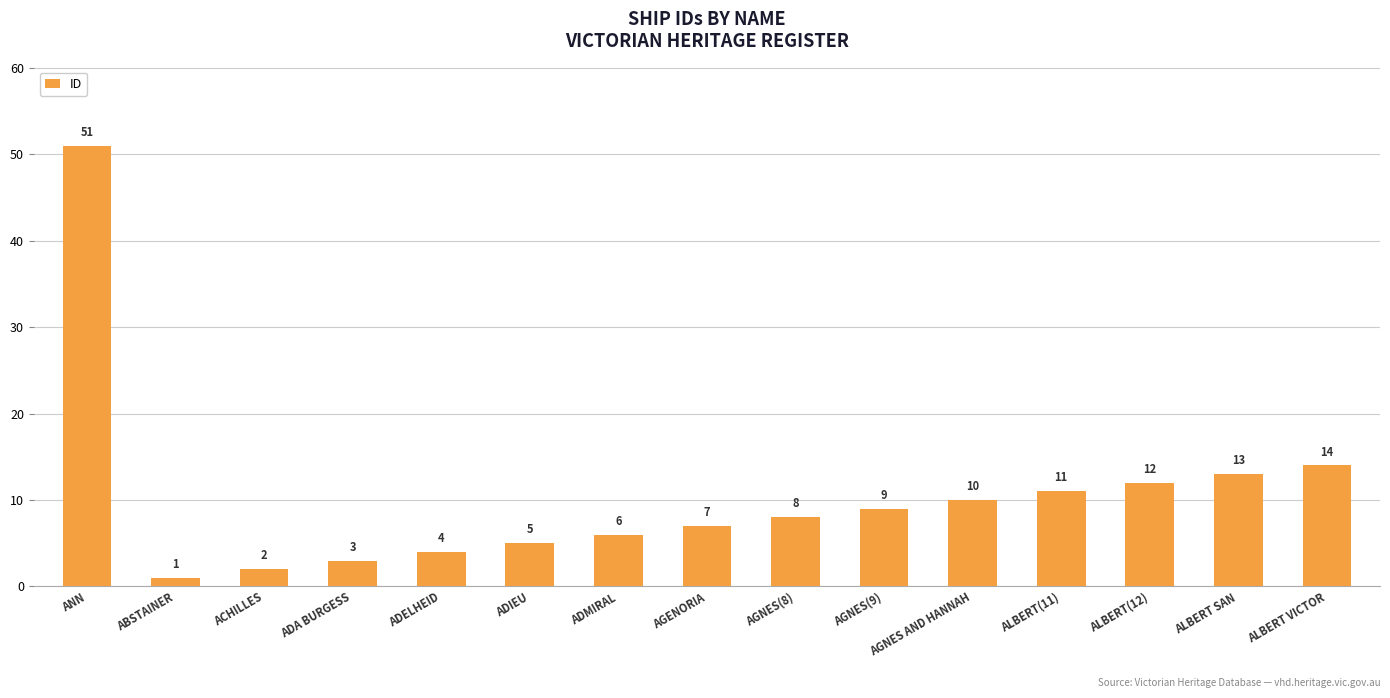

What is the sum of the values at ADIEU and AGENORIA?

12